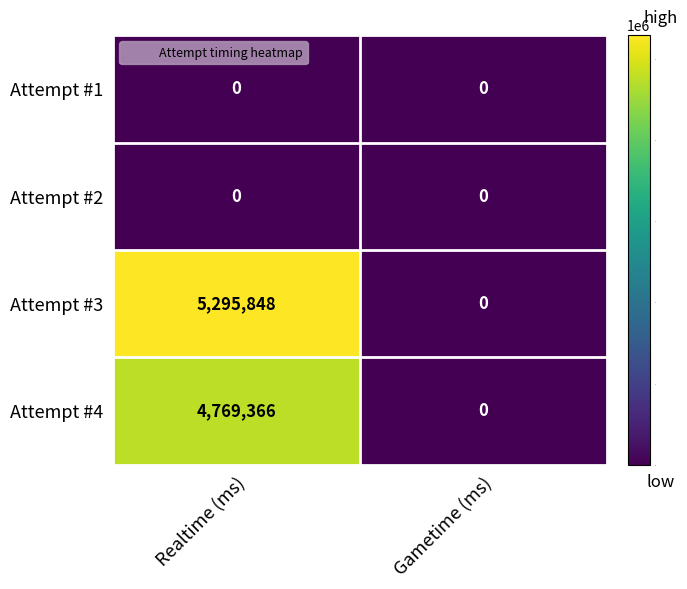

List the labels in order of Attempt #4 value, largest first.

Realtime (ms), Gametime (ms)